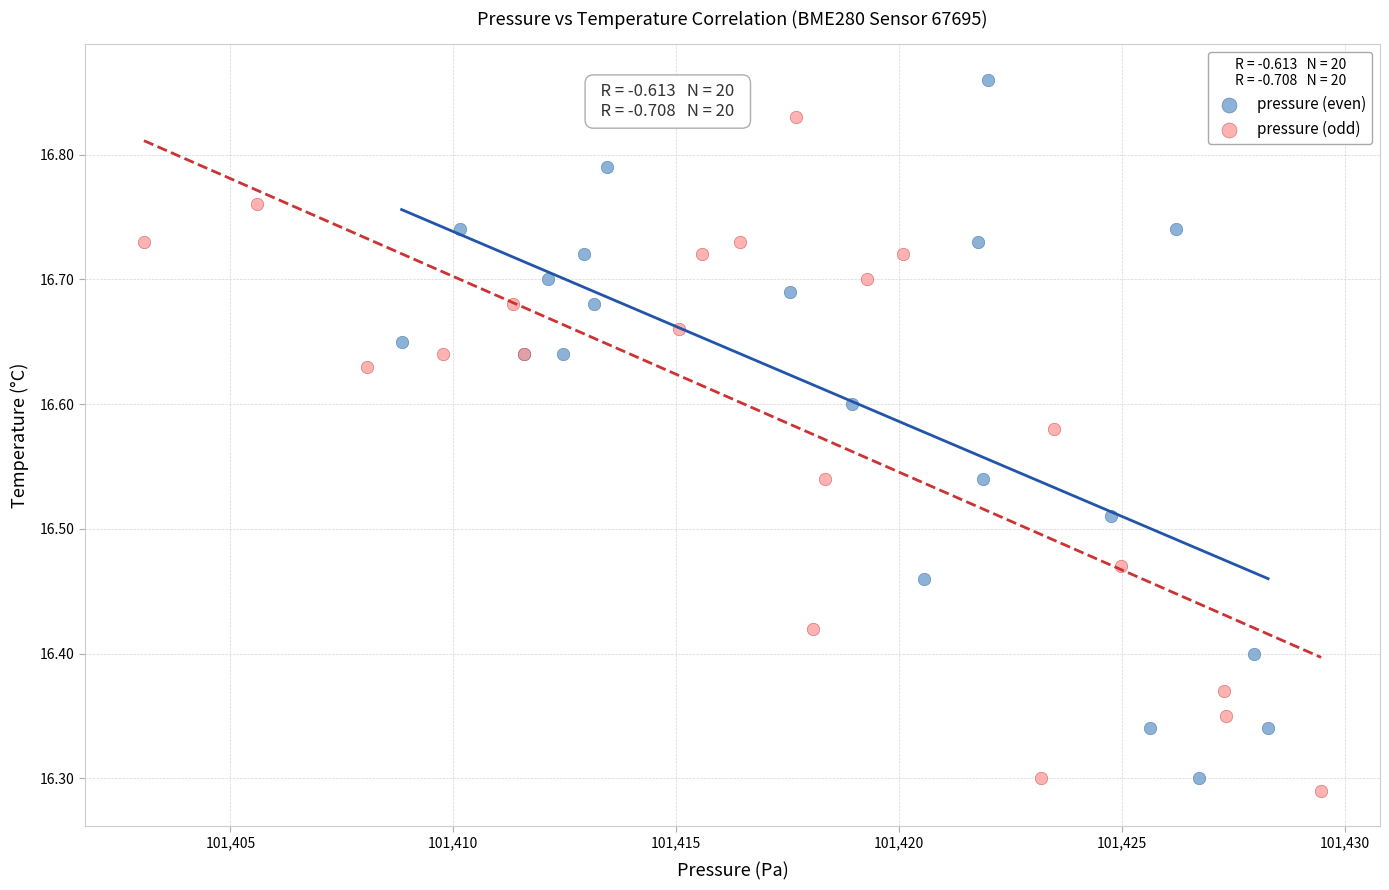

Which series has the largest Y range (max minus min)?

pressure (even)